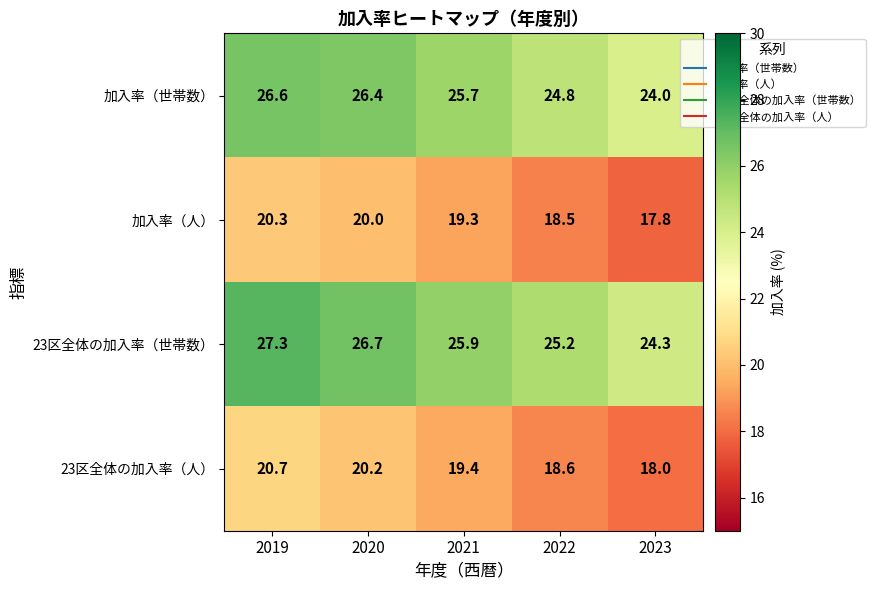

What is the total value across all series at 2019?

94.9